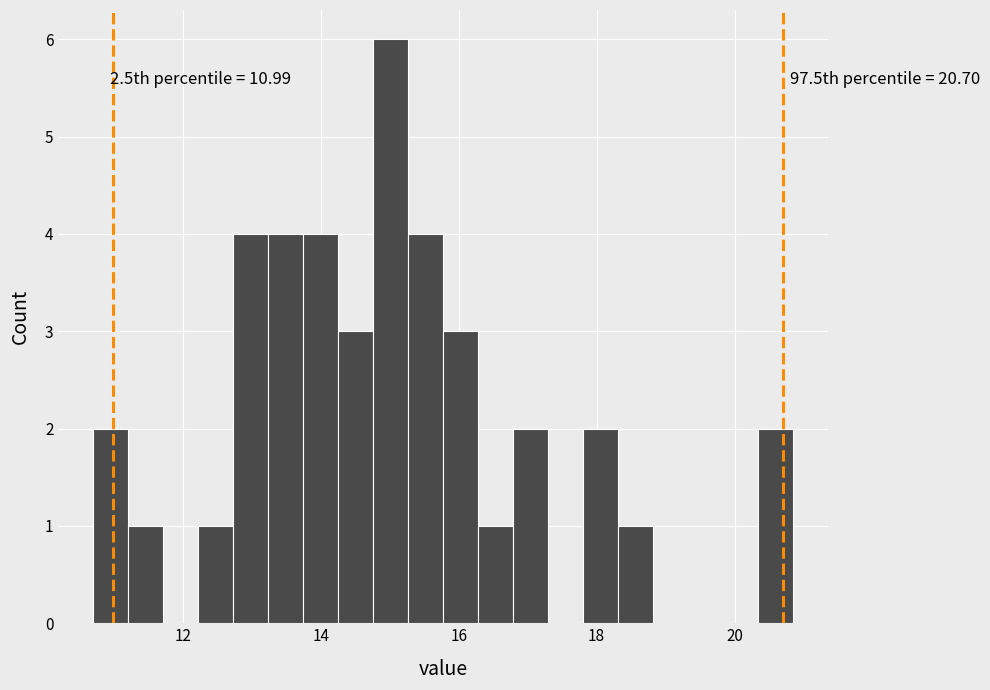

Around what value on the x-axis is the tallest bar? Give the approximate position of its centre, as read against the axis.

15.0